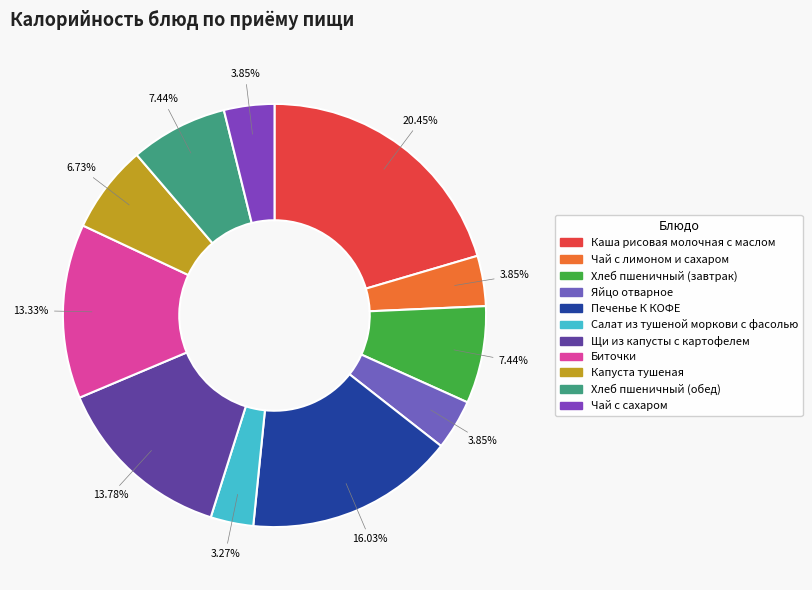

Is there any slice that represents more than half of the pie?

No